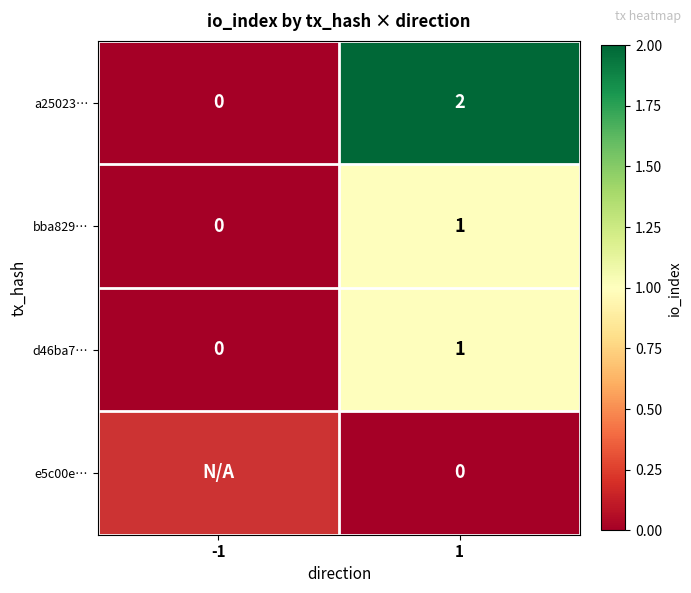

Is it true that bba829… equals 0.3 at -1?

False